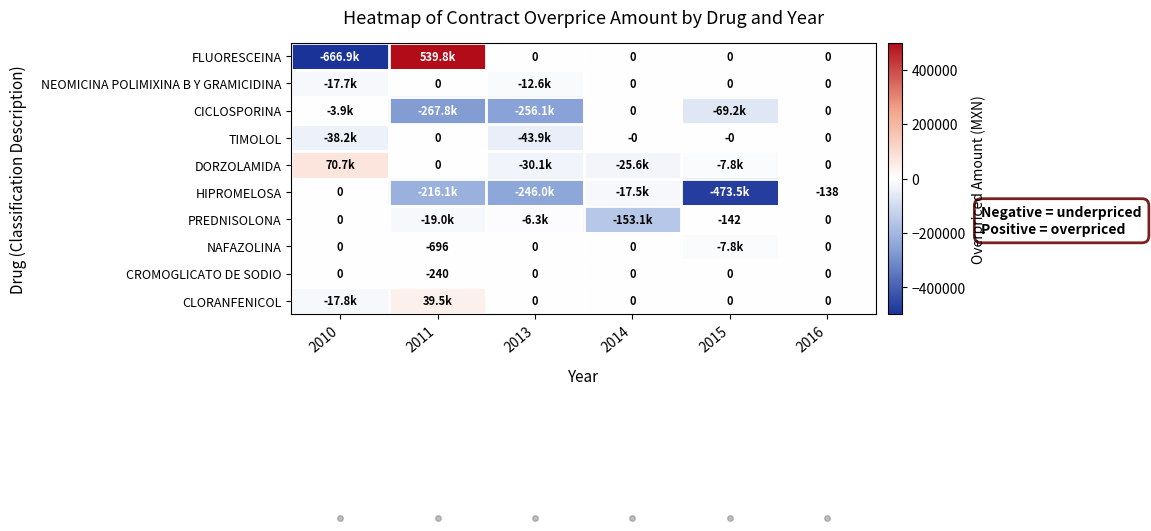

What is the difference between the highest and lowest values at 2016?

138.0